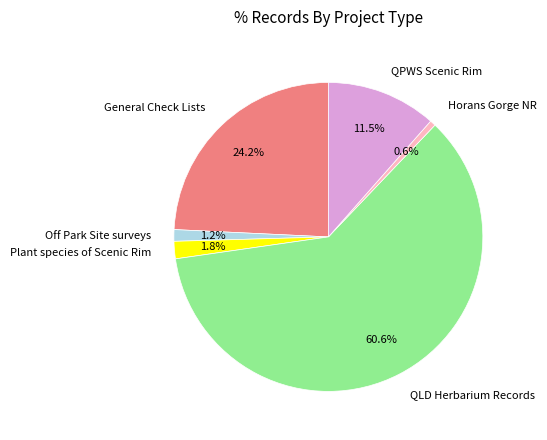

Rank the categories by value from highest to lowest.

QLD Herbarium Records, General Check Lists, QPWS Scenic Rim, Plant species of Scenic Rim, Off Park Site surveys, Horans Gorge NR